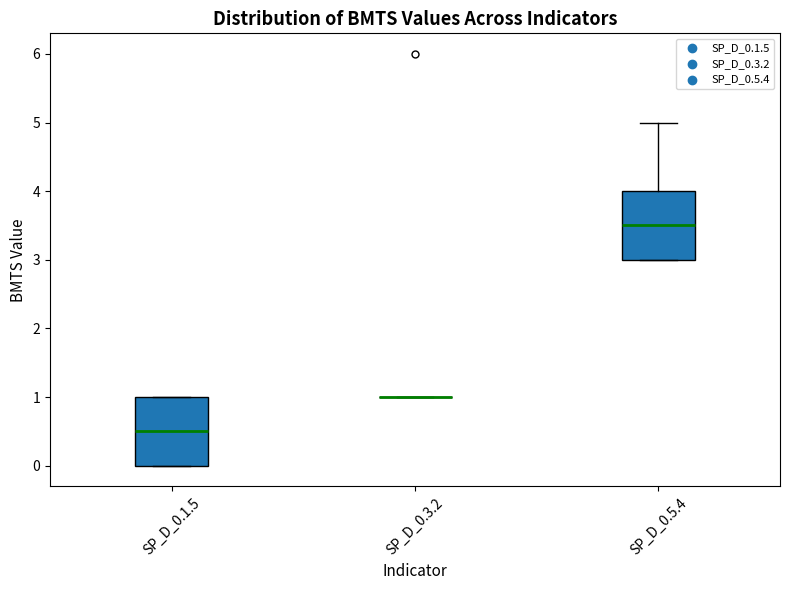

Where does the median line of the box for SP_D_0.1.5 sit on the y-axis? The values are not printed on the chart, so give them approximately, as read against the axis.

0.5